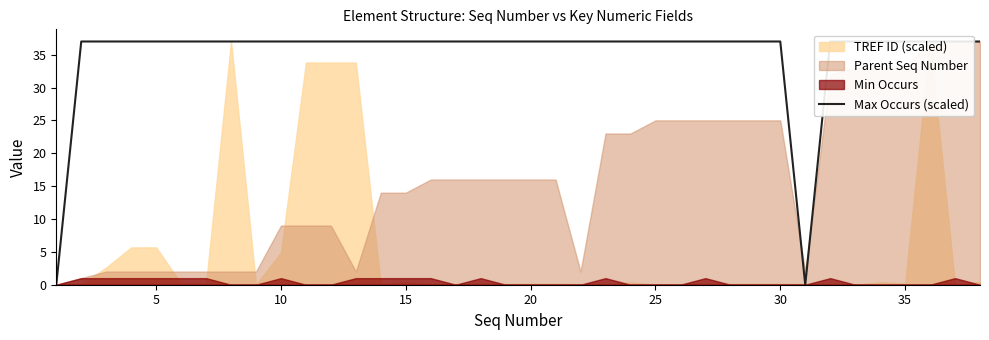

True or false: the data shows -20 at 0.

False